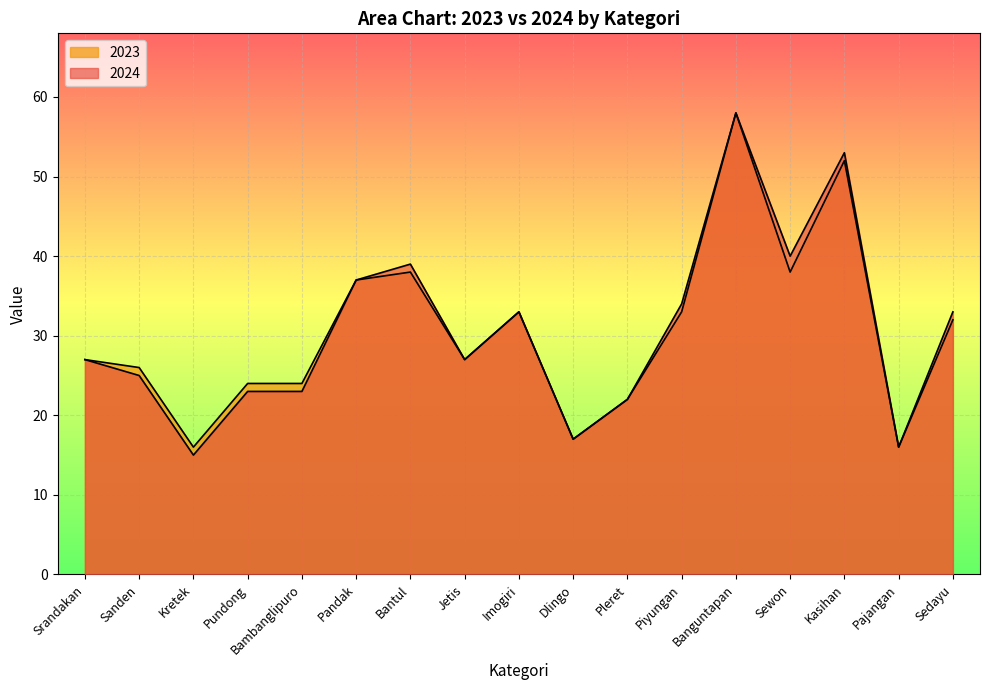

Reading left to right, extract all data points from this chart.

2024: Srandakan=27	Sanden=25	Kretek=15	Pundong=23	Bambanglipuro=23	Pandak=37	Bantul=39	Jetis=27	Imogiri=33	Dlingo=17	Pleret=22	Piyungan=34	Banguntapan=58	Sewon=40	Kasihan=53	Pajangan=16	Sedayu=33
2023: Srandakan=27	Sanden=26	Kretek=16	Pundong=24	Bambanglipuro=24	Pandak=37	Bantul=38	Jetis=27	Imogiri=33	Dlingo=17	Pleret=22	Piyungan=33	Banguntapan=58	Sewon=38	Kasihan=52	Pajangan=16	Sedayu=32